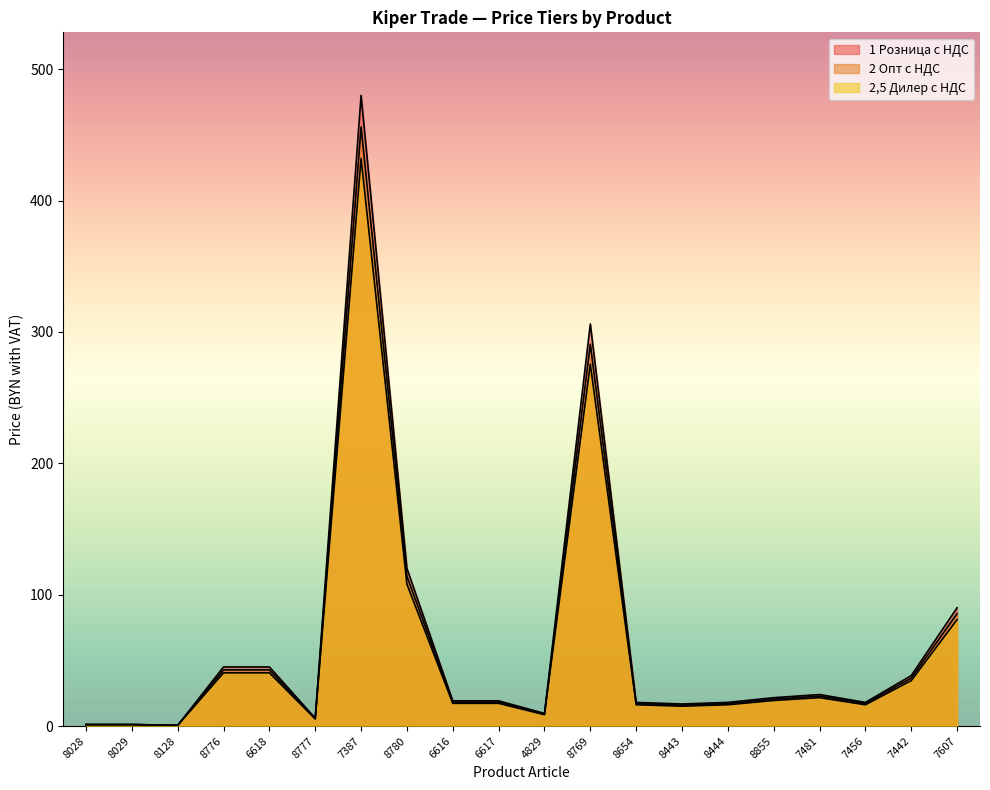

List the labels in order of 2,5 Дилер с НДС value, smallest first.

8128, 8028, 8029, 8777, 4829, 8443, 8654, 8444, 7456, 6616, 6617, 8855, 7481, 7442, 8776, 6618, 7607, 8780, 8769, 7387